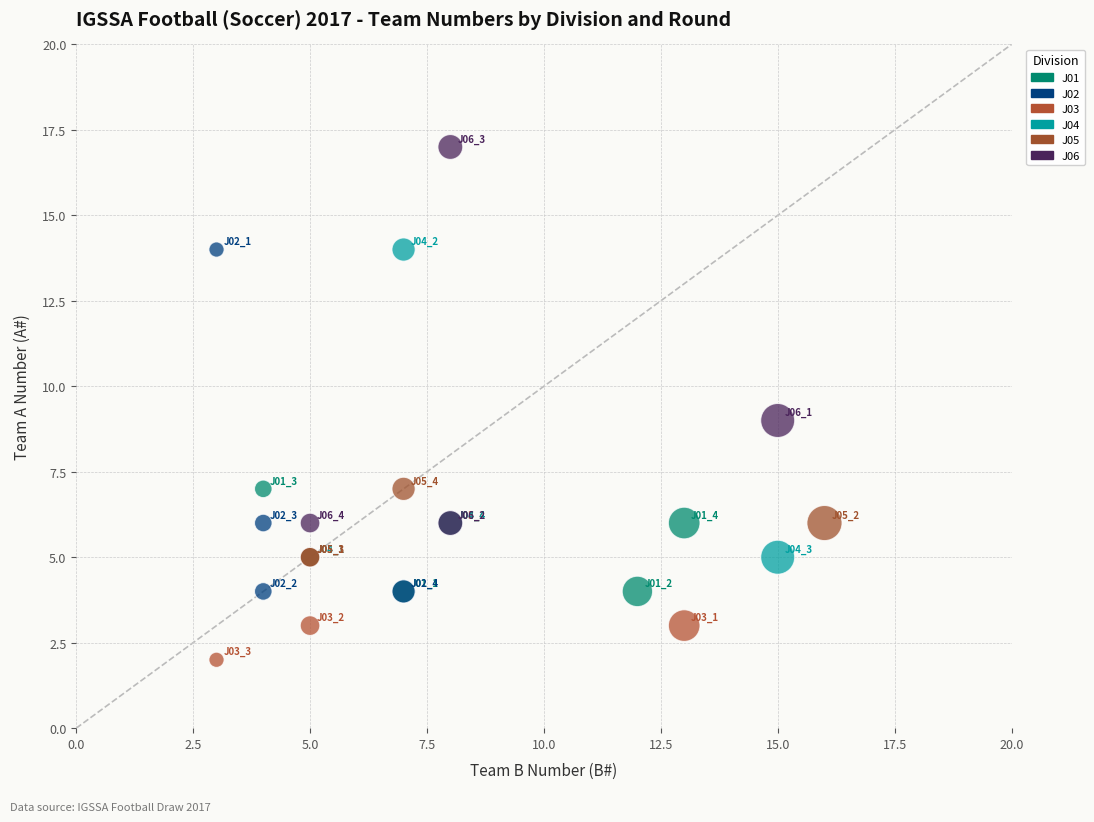

Which series has the largest Y range (max minus min)?

J06